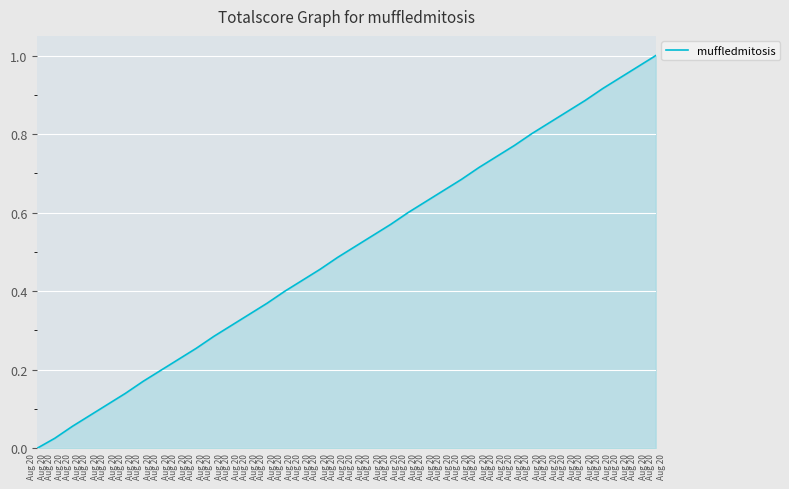

At which category does the chart reach its peak across all series?

Aug 20
Aug 20